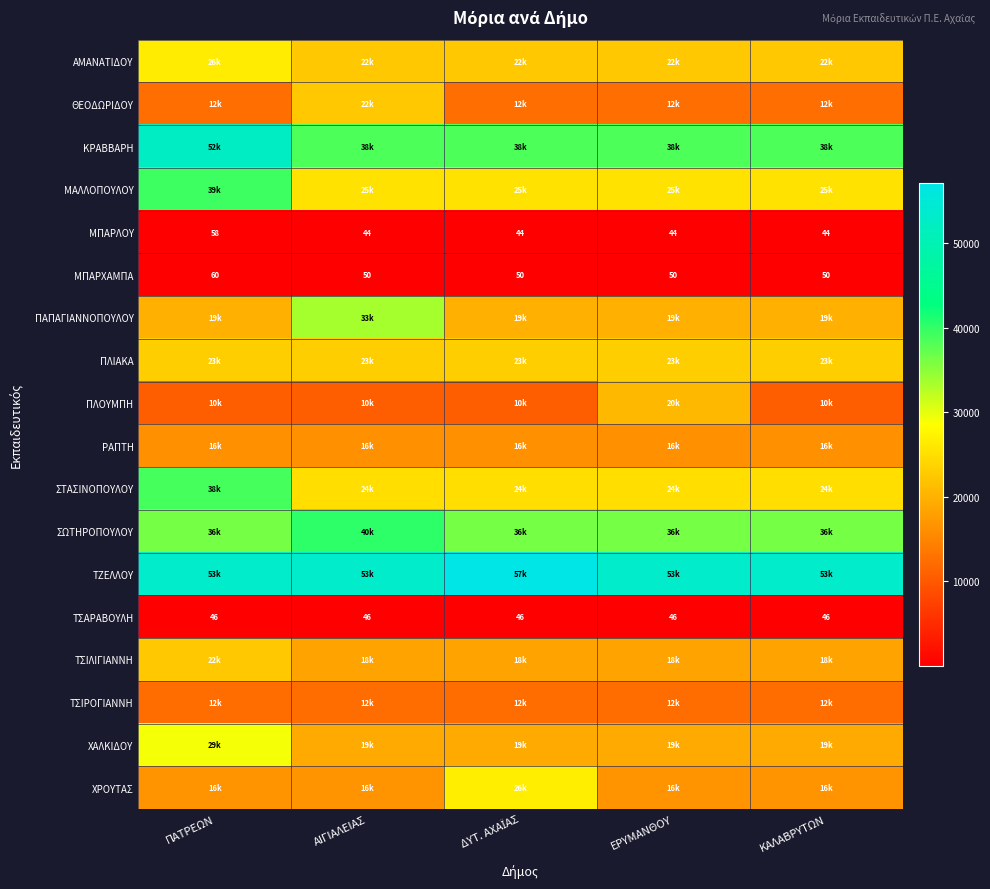

At which label does ΜΠΑΡΛΟΥ reach its peak?

ΠΑΤΡΕΩΝ